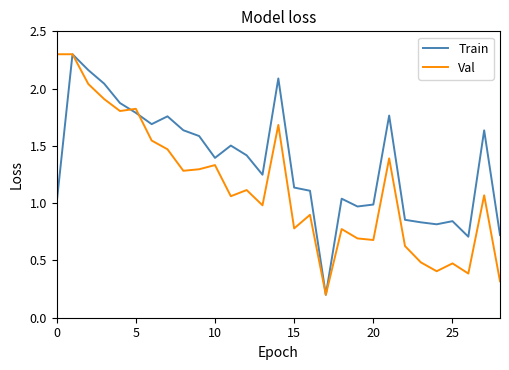

What is the maximum value for Val?

2.3